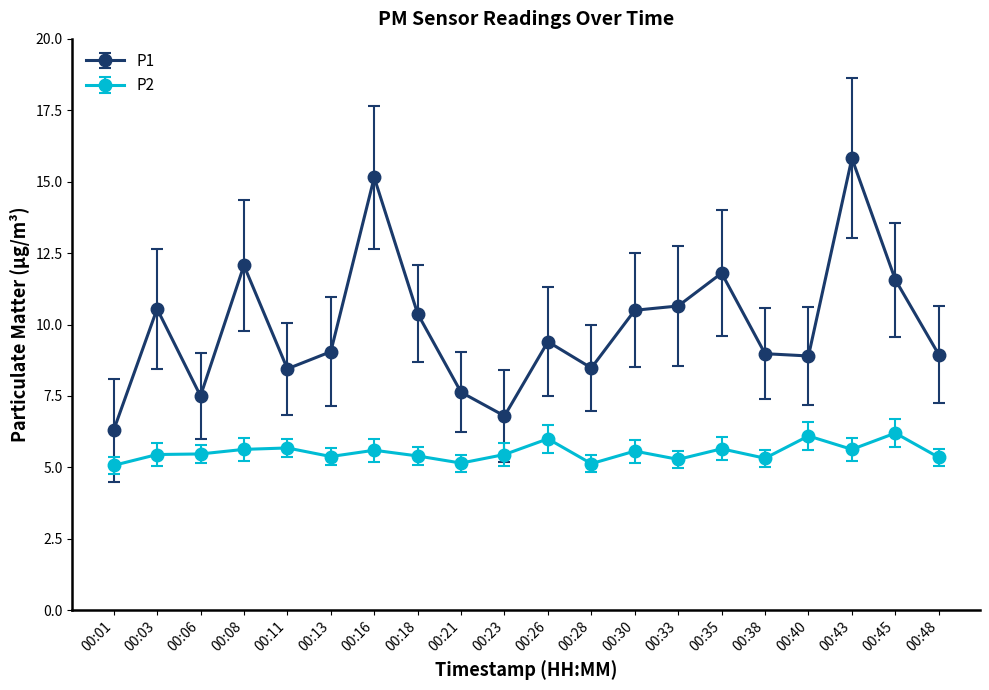

Rank the series by their average value, from highest to lowest.

P1, P2